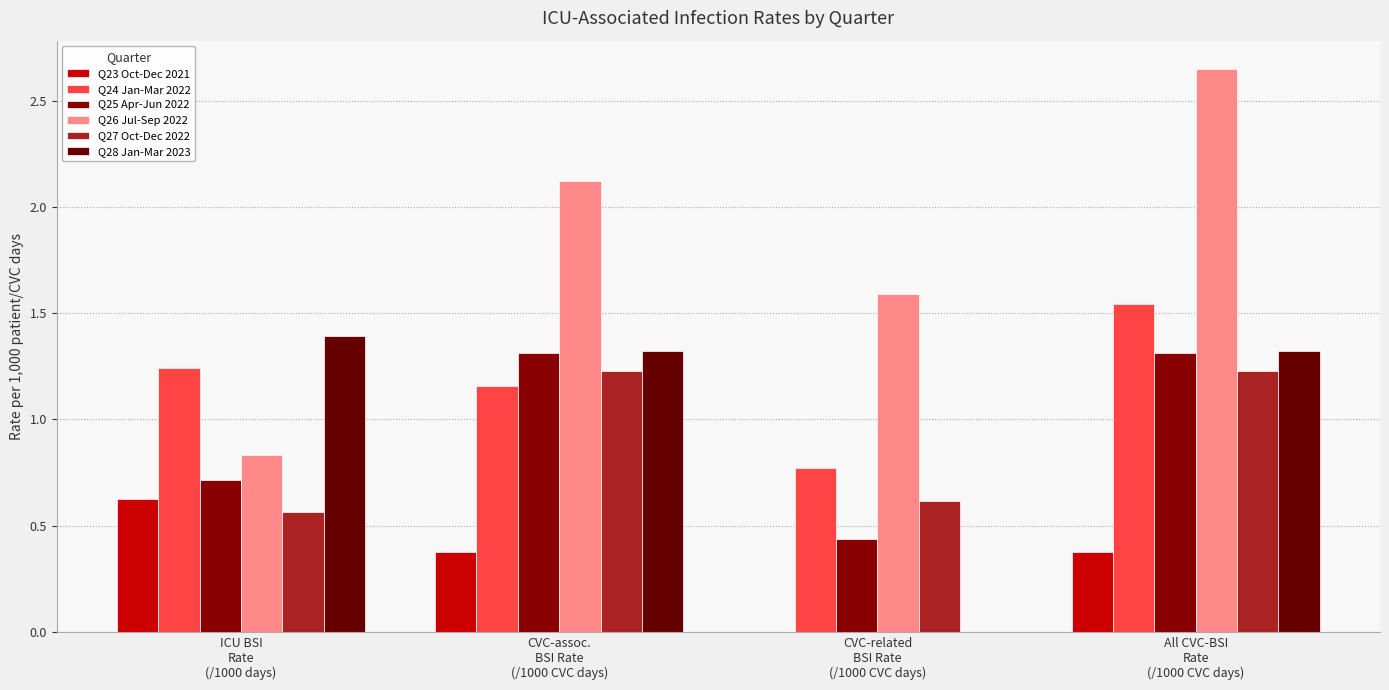

How many groups of bars are there?

4